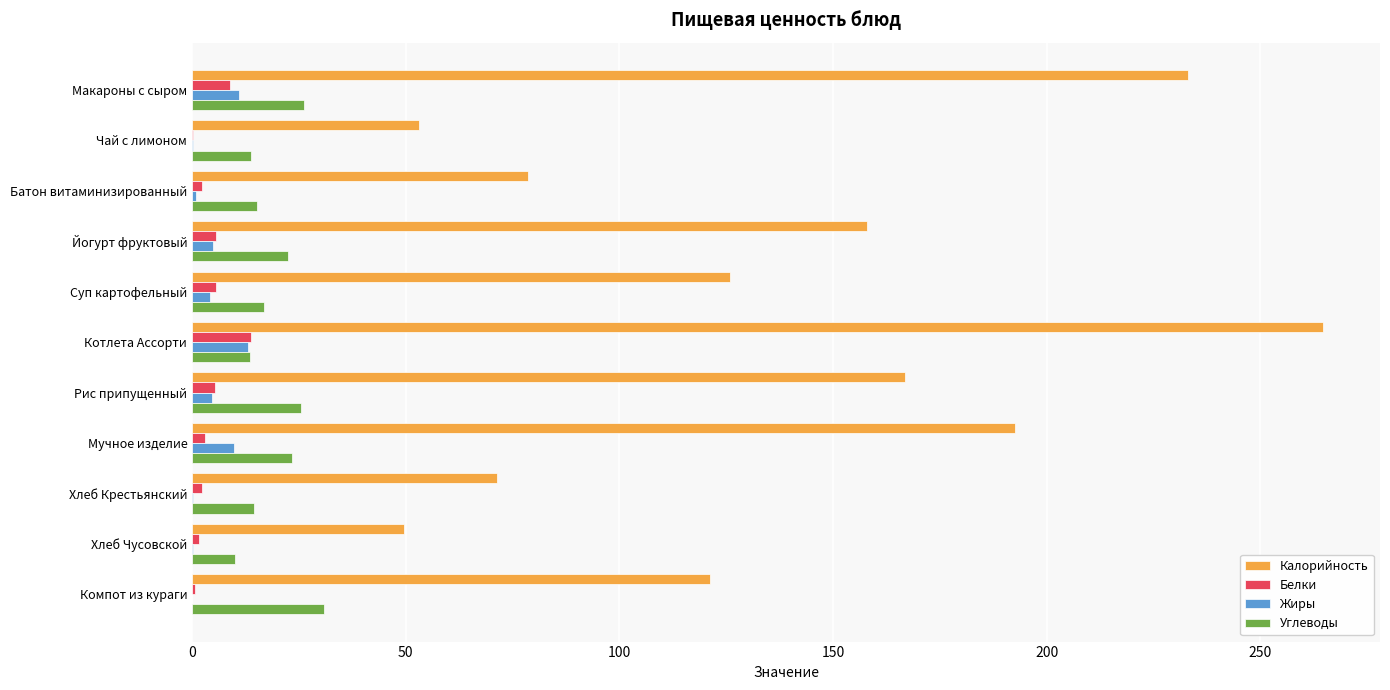

What is the sum of all Углеводы values?

212.5